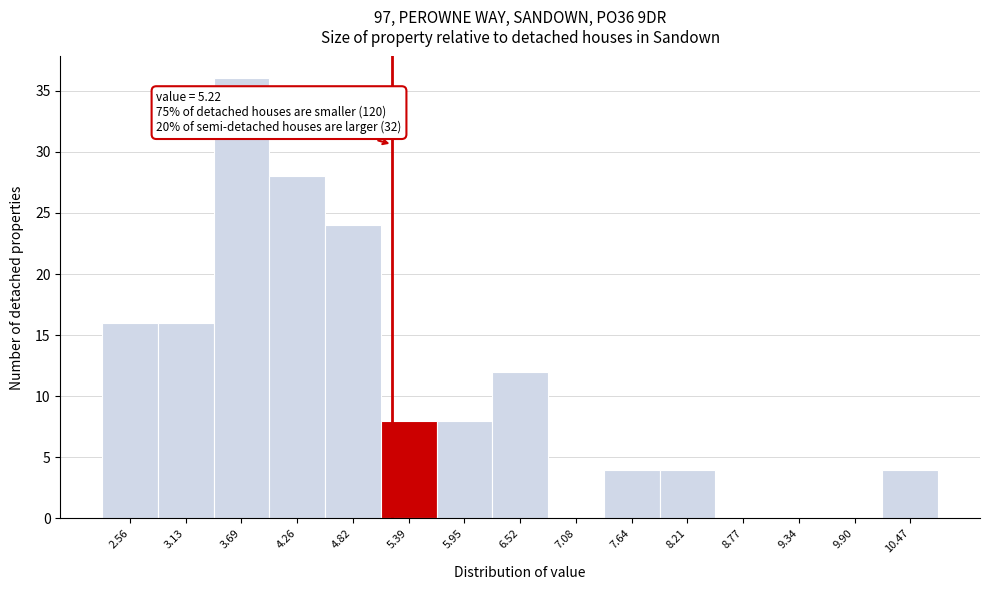

Which range on the x-axis has the tallest bar?

3.4 to 4.0